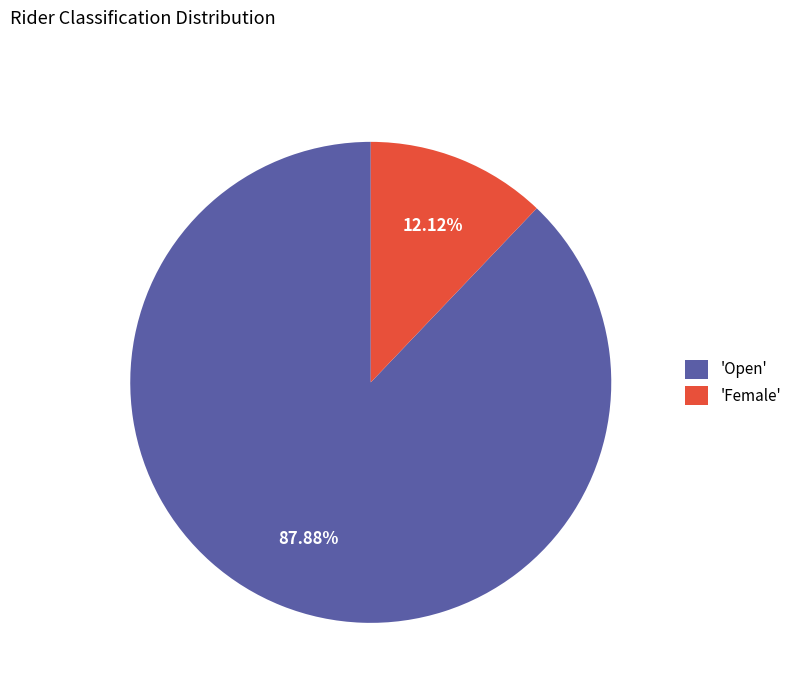

Does 'Female' account for over 50% of the chart?

No